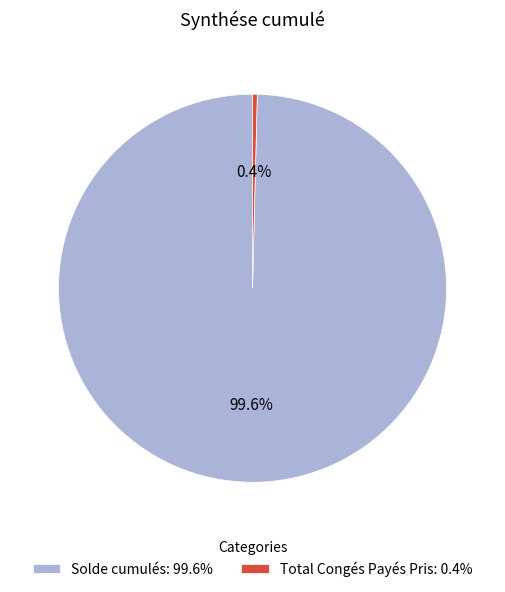

What is the majority slice?

Solde cumulés